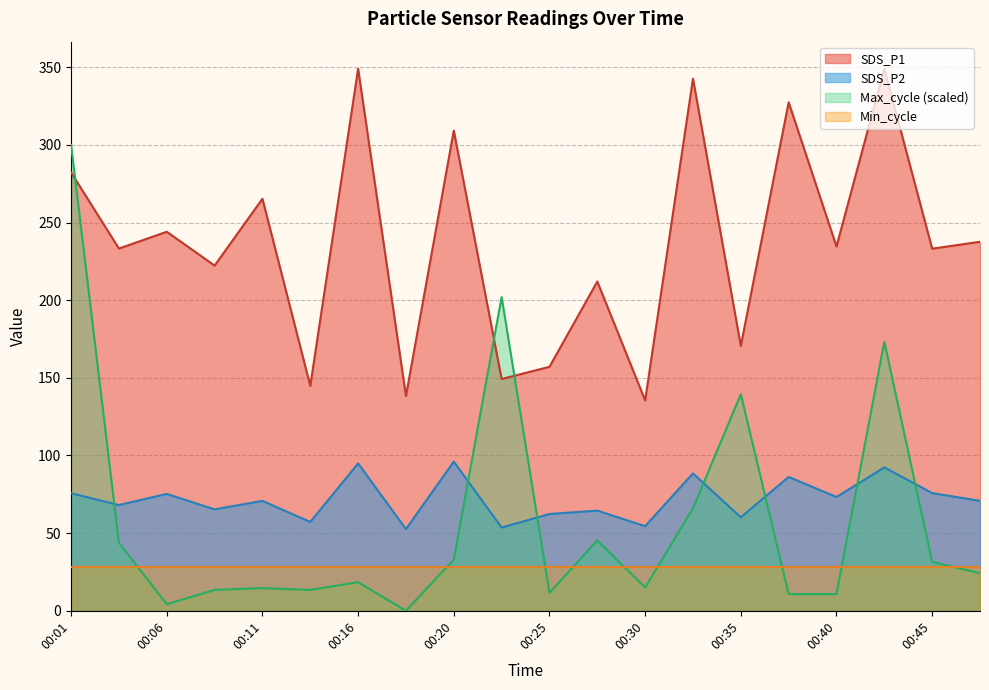

Which category has the lowest value in the SDS_P2 series?

00:18